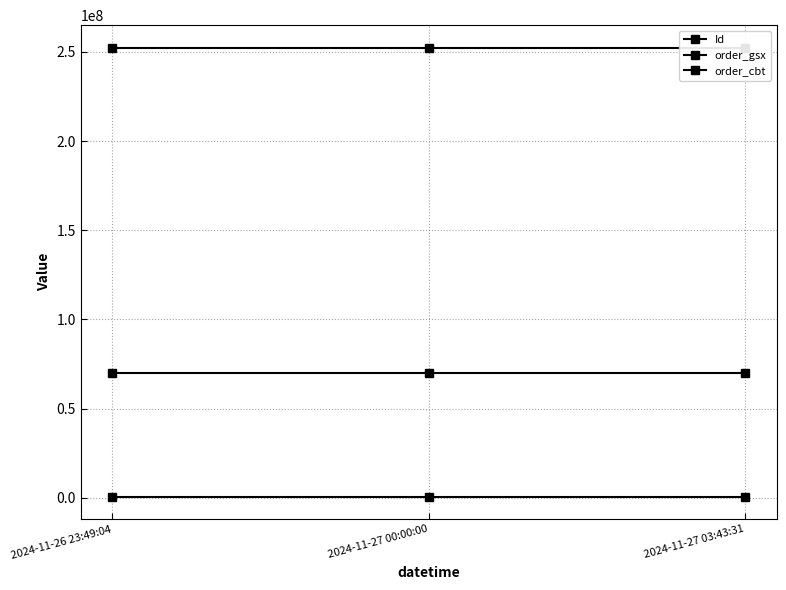

What is the label of the 1st point from the left?

2024-11-26 23:49:04